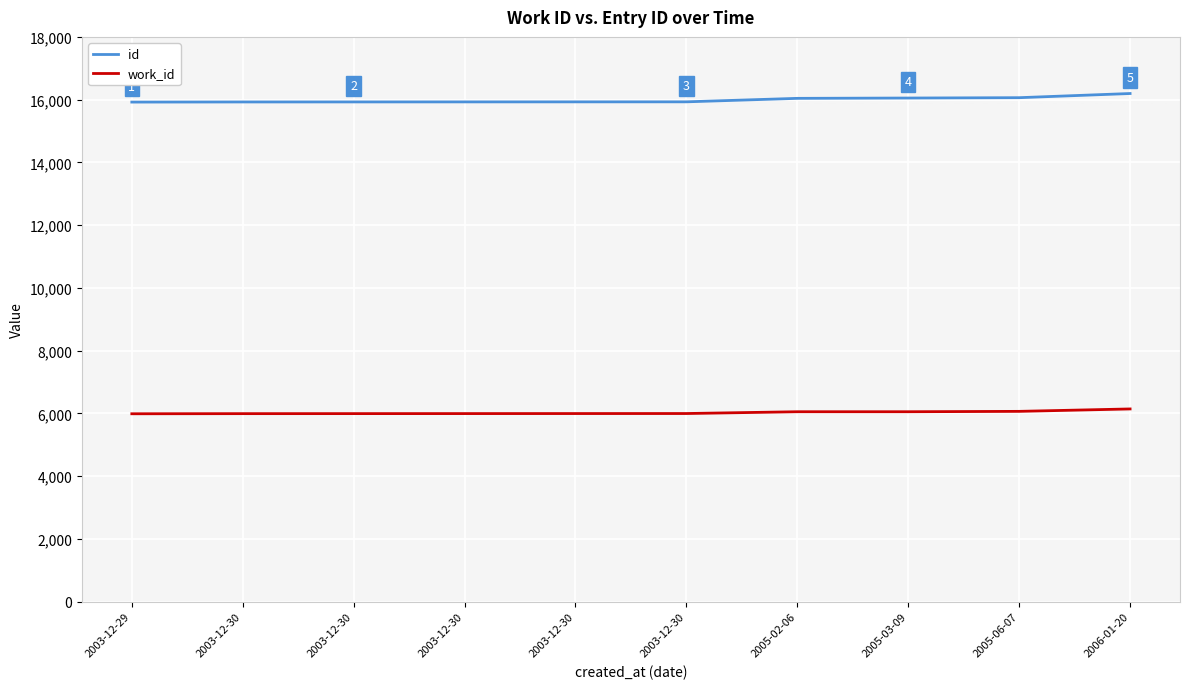

True or false: work_id and id cross at least once.

False